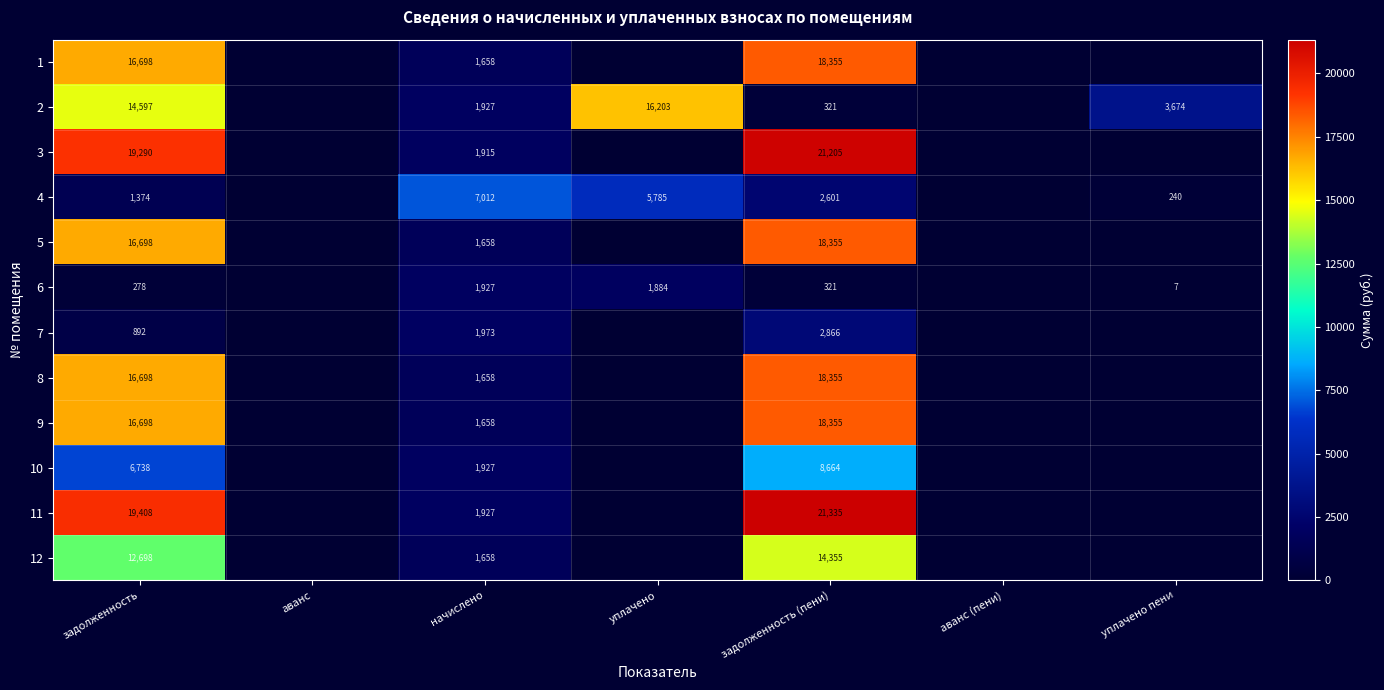

What is the total value across all series at задолженность?

142067